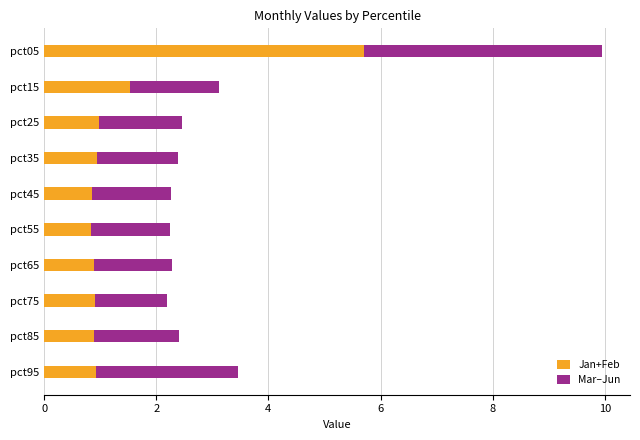

What is the total value across all series at pct25?

2.5